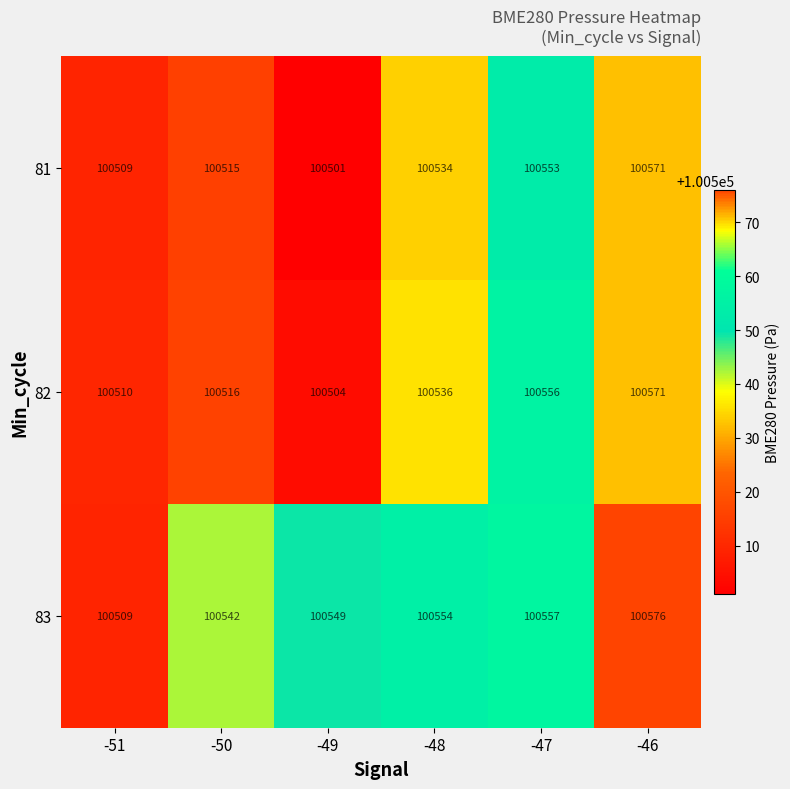

The 83 series shows 32791 at -50. True or false?

False